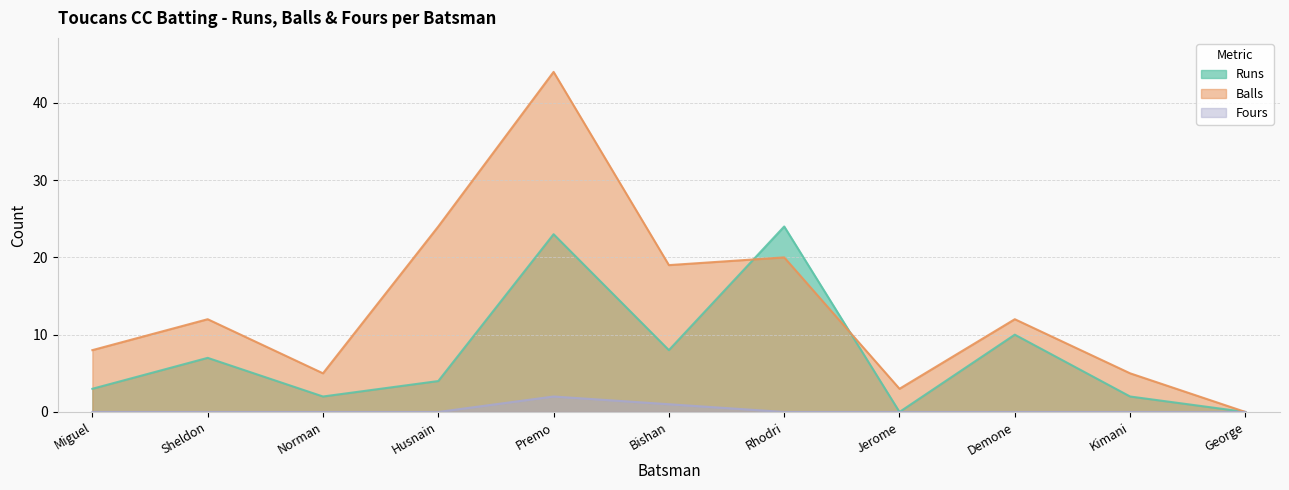

Reading right to left, list all the values displayed in this chart.

Runs: 0	2	10	0	24	8	23	4	2	7	3
Balls: 0	5	12	3	20	19	44	24	5	12	8
Fours: 0	0	0	0	0	1	2	0	0	0	0